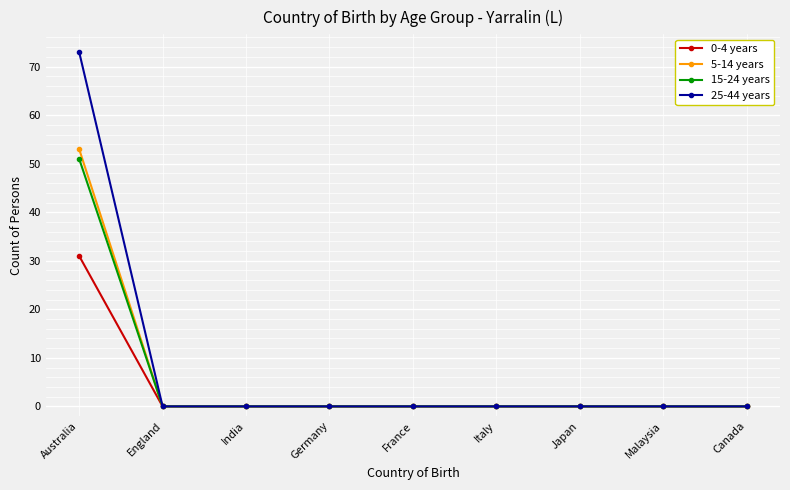

Which series has the largest range (max minus min)?

25-44 years